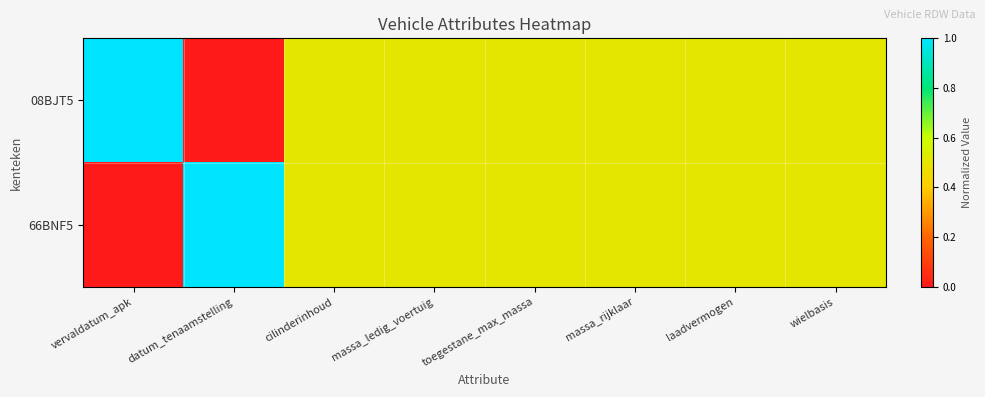

List the series in order of their peak value, lowest first.

08BJT5, 66BNF5